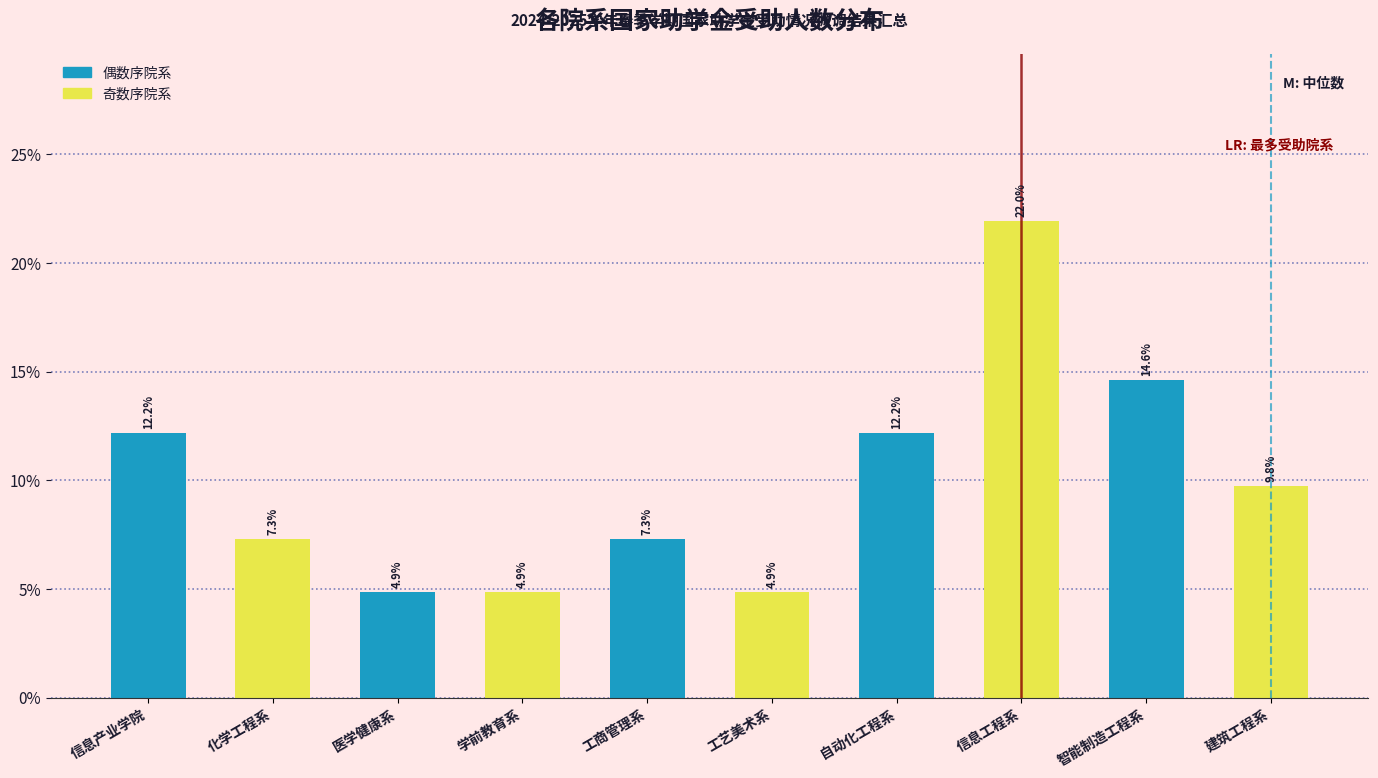

Does the chart contain any negative values?

No